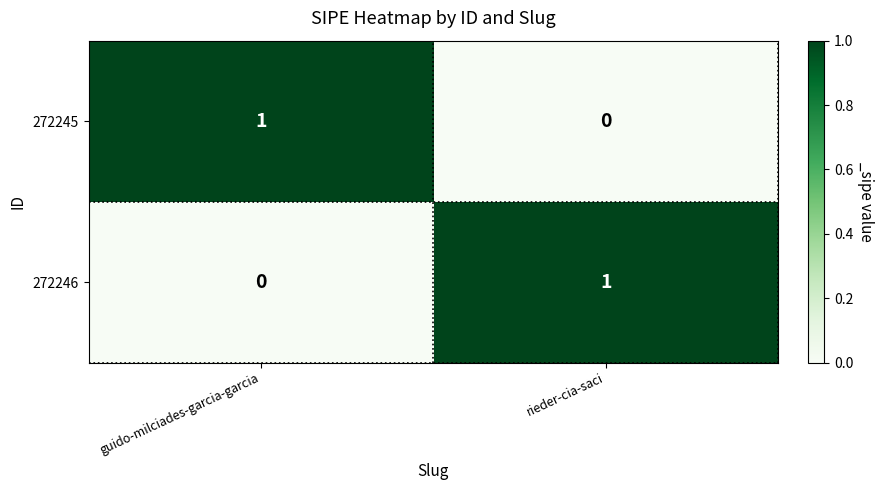

The 272246 series shows 0 at guido-milciades-garcia-garcia. True or false?

True